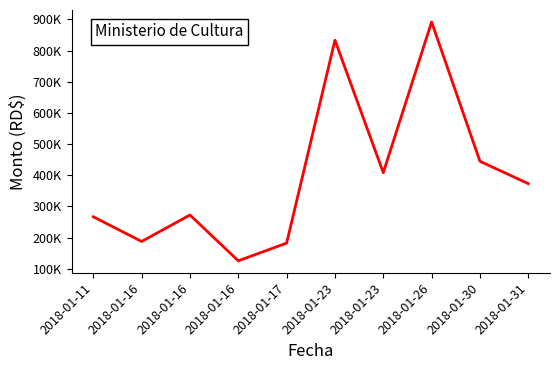

Reading right to left, extract all data points from this chart.

2018-01-31=372974.4	2018-01-30=444800.0	2018-01-26=892080.0	2018-01-23=408251.8	2018-01-23=833449.3	2018-01-17=182176.7	2018-01-16=125257.0	2018-01-16=272320.0	2018-01-16=187376.0	2018-01-11=266597.4